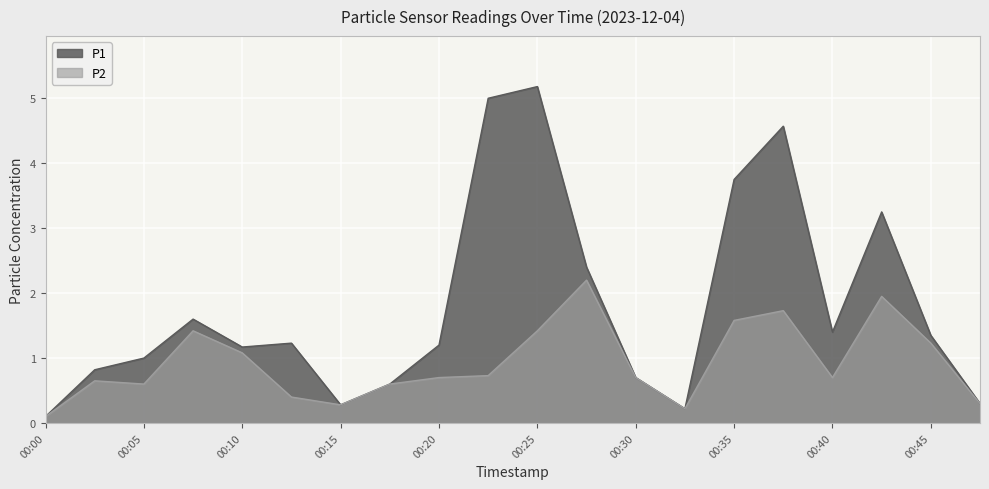

At which label does P1 first exceed 1?

00:07